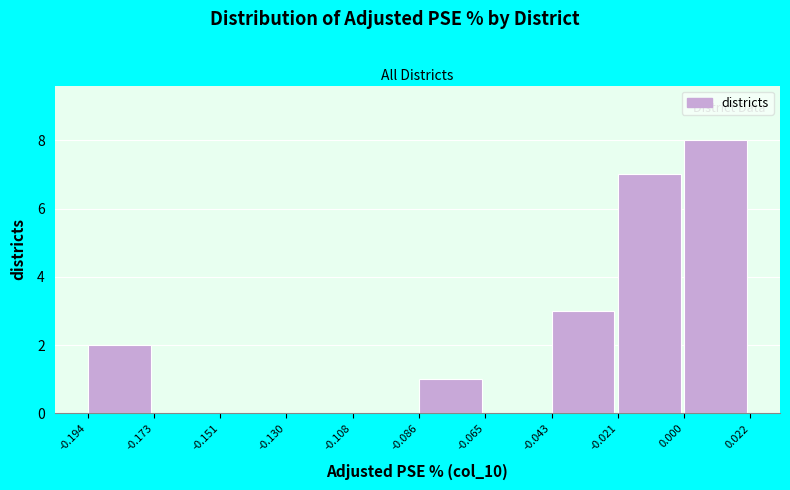

Reading left to right, list every bar in this chart as the range it spans on the x-axis followed by its height. The values are not printed on the chart, so give them approximately, as read against the axis.

-0.194 to -0.173: 2
-0.173 to -0.151: 0
-0.151 to -0.130: 0
-0.130 to -0.108: 0
-0.108 to -0.086: 0
-0.086 to -0.065: 1
-0.065 to -0.043: 0
-0.043 to -0.021: 3
-0.021 to 0.000: 7
0.000 to 0.022: 8